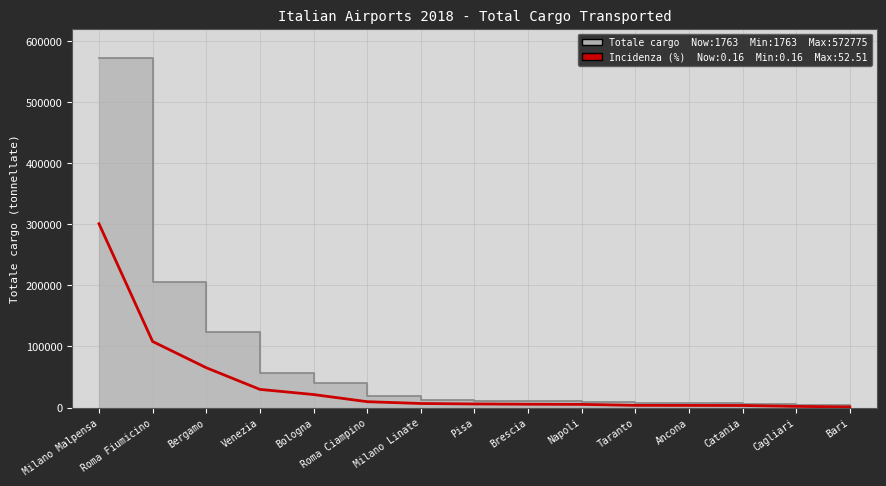

What is the change in value from Milano Malpensa to Bari?

-299863.6